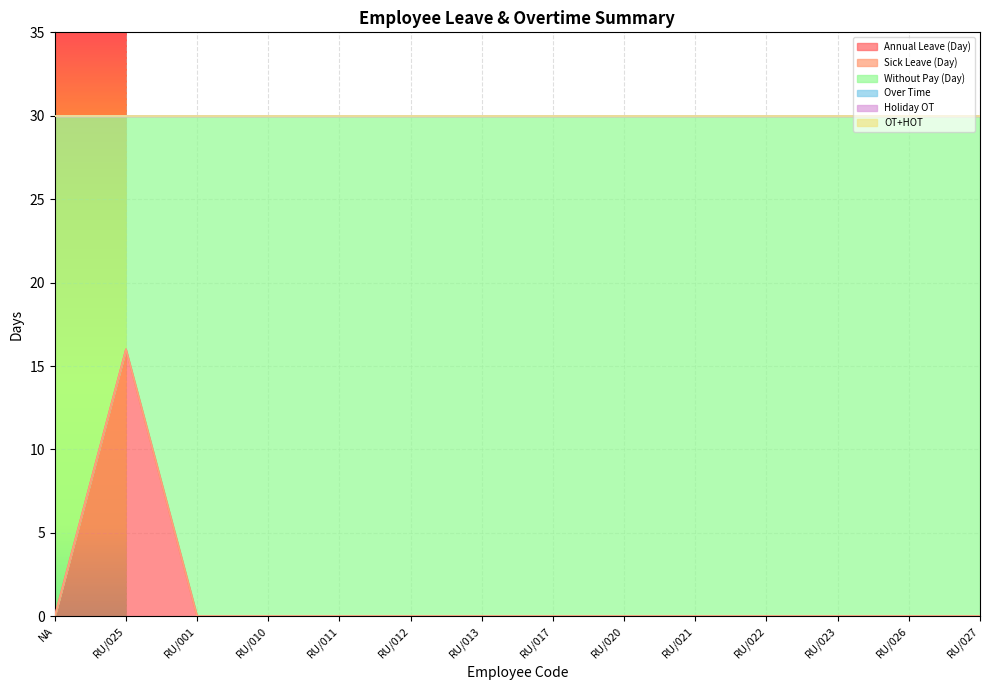

What is the spread (max minus min) of values at RU/025?

16